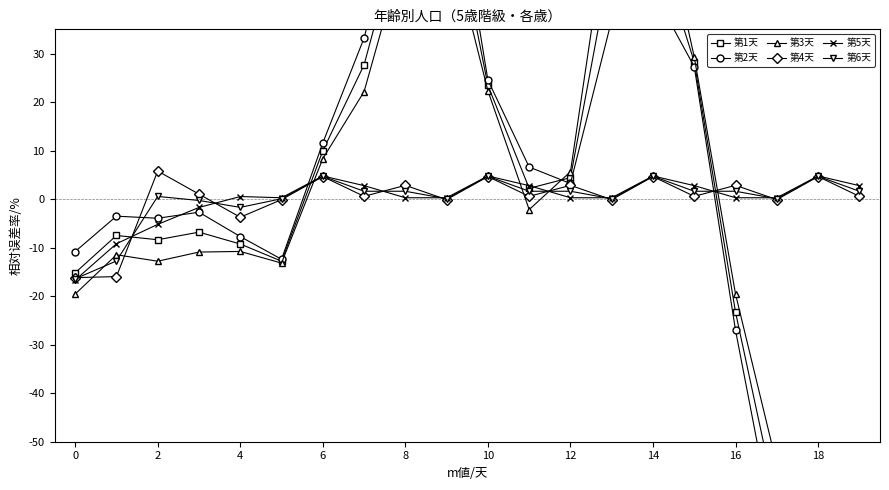

What is the highest value of the 第2天 series?

76.5